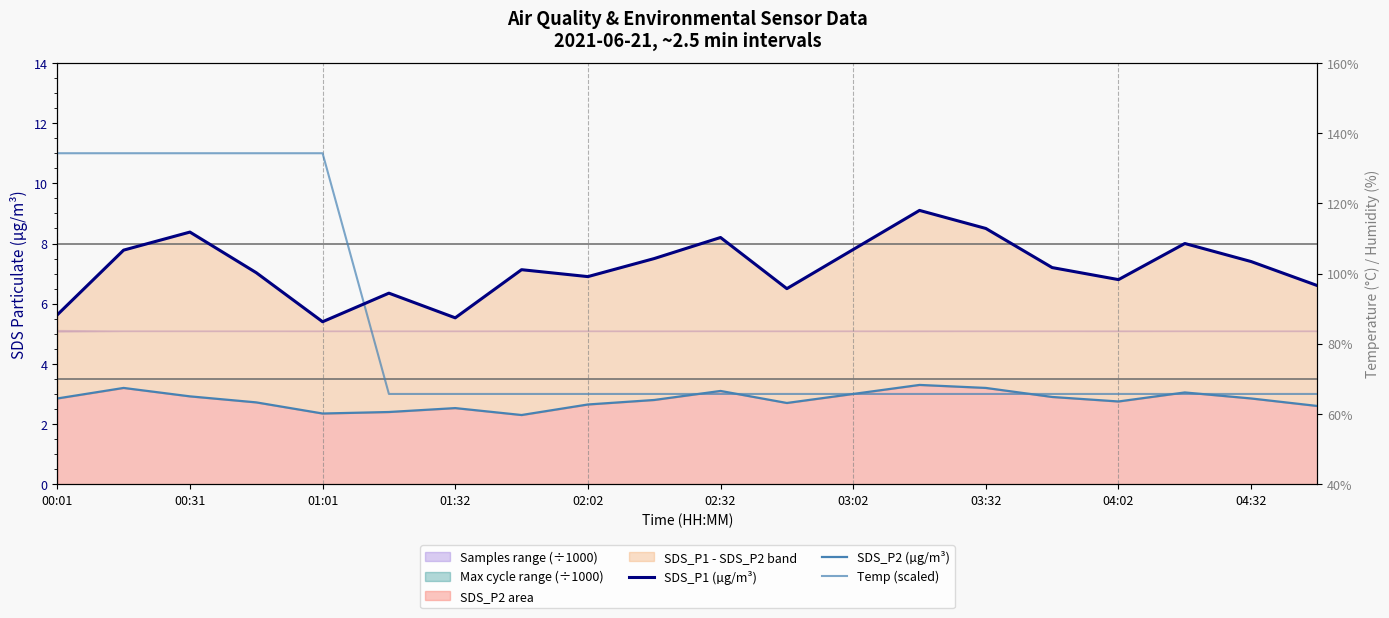

What position from the left is 03:32?

8